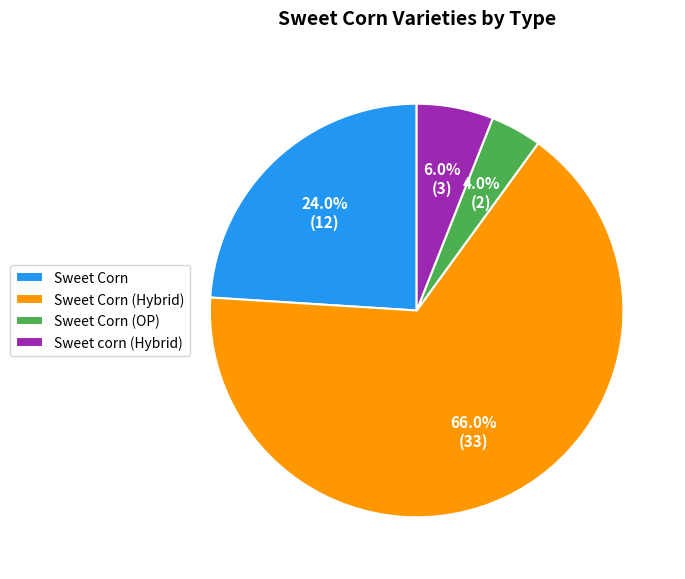

Count the number of slices in the pie.

4